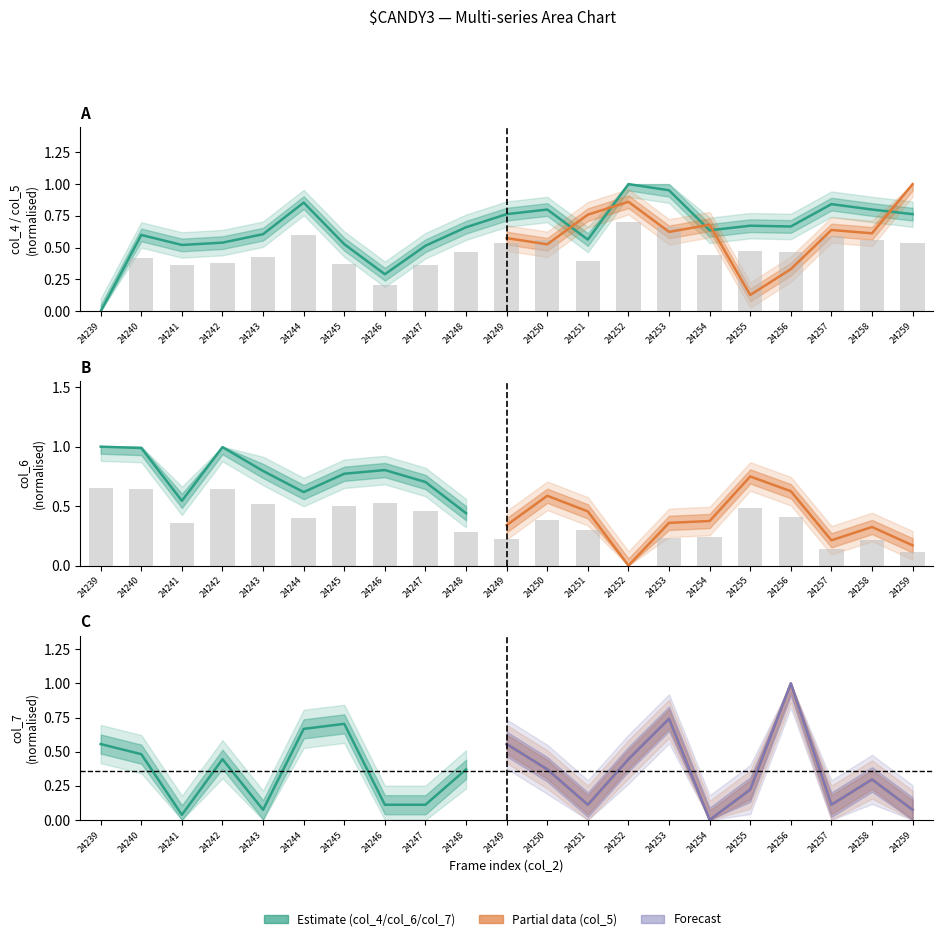

At which label is col_6 closest to 0?

24252